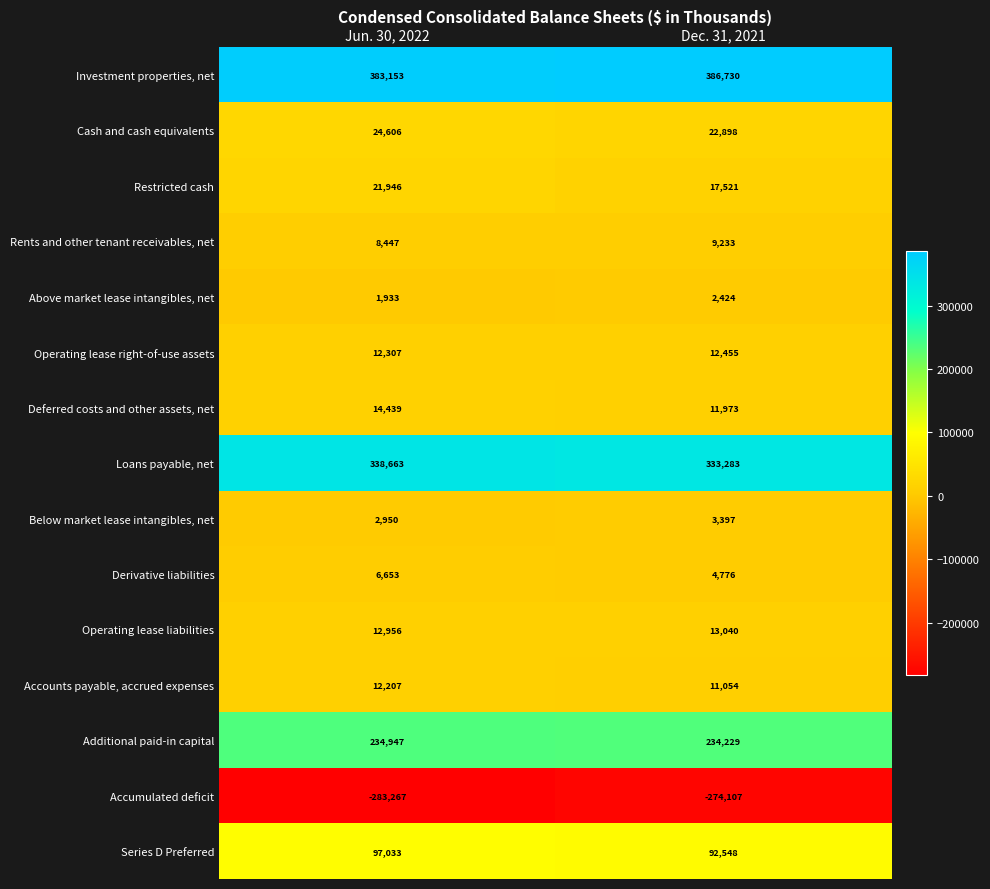

How many data points in Rents and other tenant receivables, net are less than 9233?

1